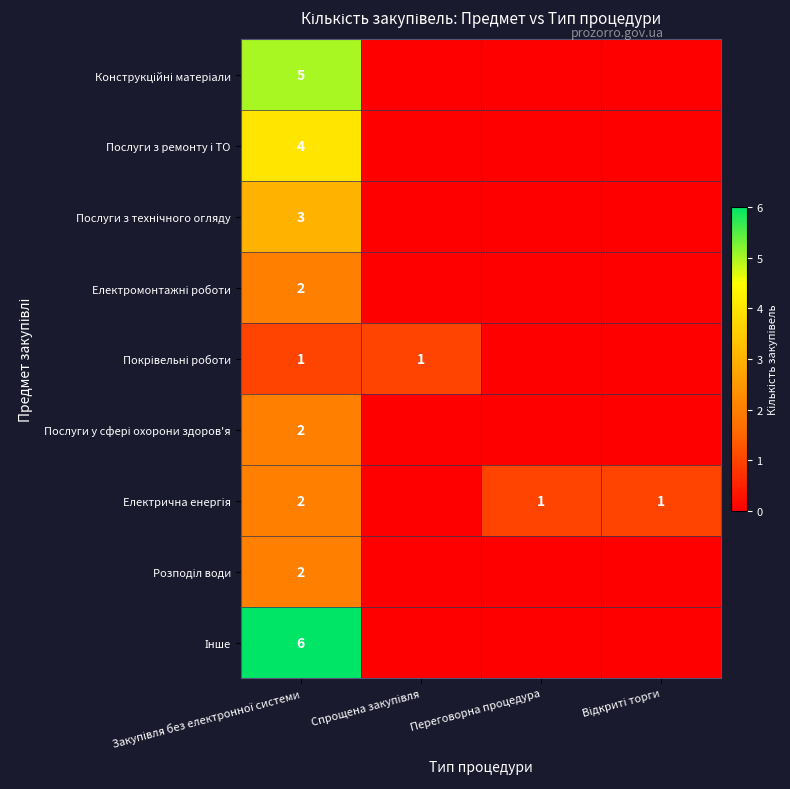

What is the difference between the Електромонтажні роботи values at Відкриті торги and Закупівля без електронної системи?

2